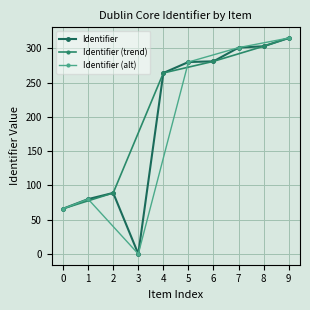

What is the greatest value displayed?

315